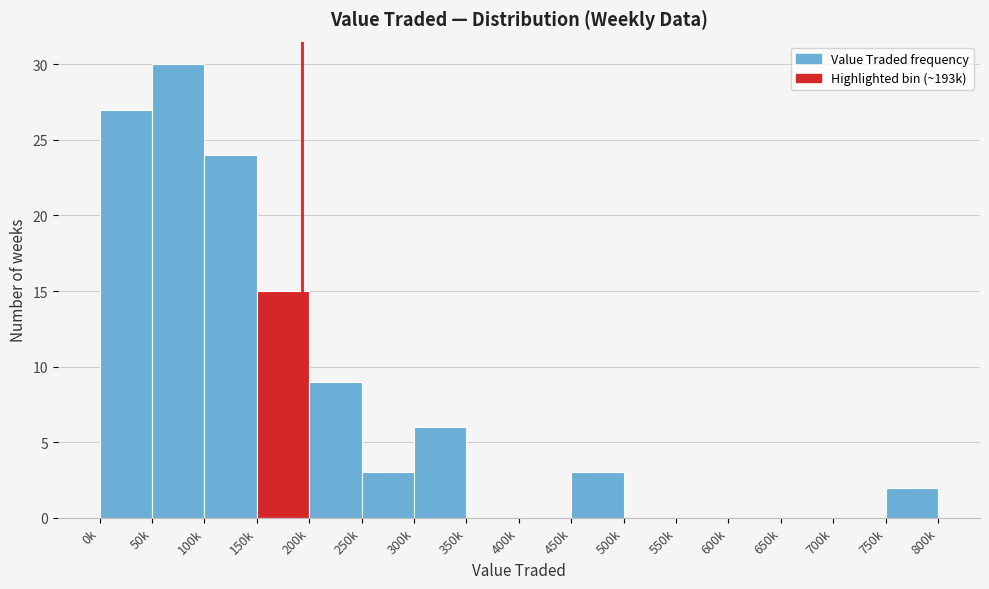

Reading right to left, transcribe all the data shown in this chart.

750k=2	700k=0	650k=0	600k=0	550k=0	500k=0	450k=3	400k=0	350k=0	300k=6	250k=3	200k=9	150k=15	100k=24	50k=30	0k=27